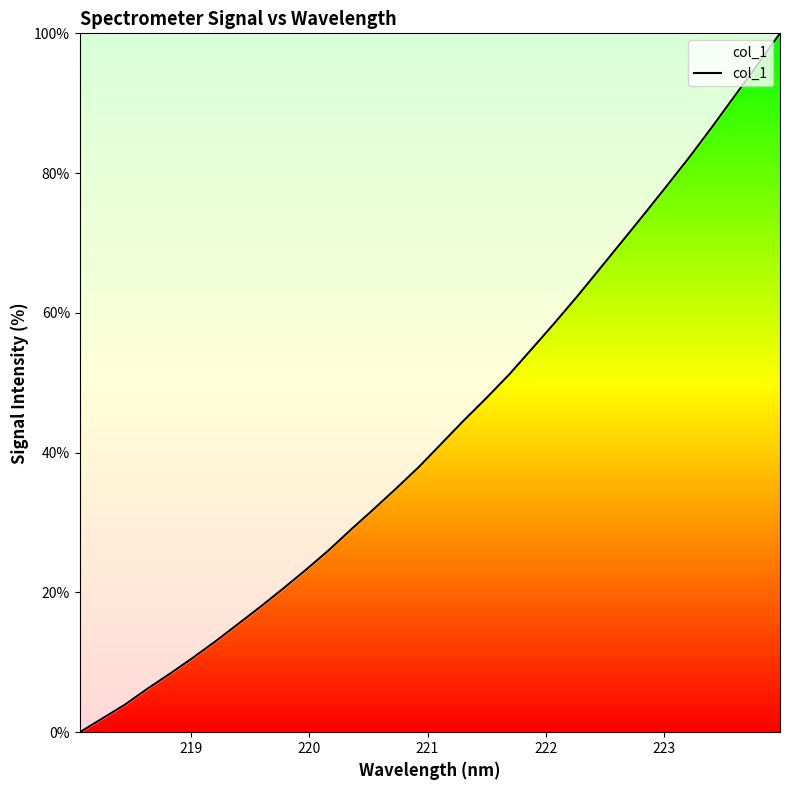

What is the maximum value shown in the chart?

100.0